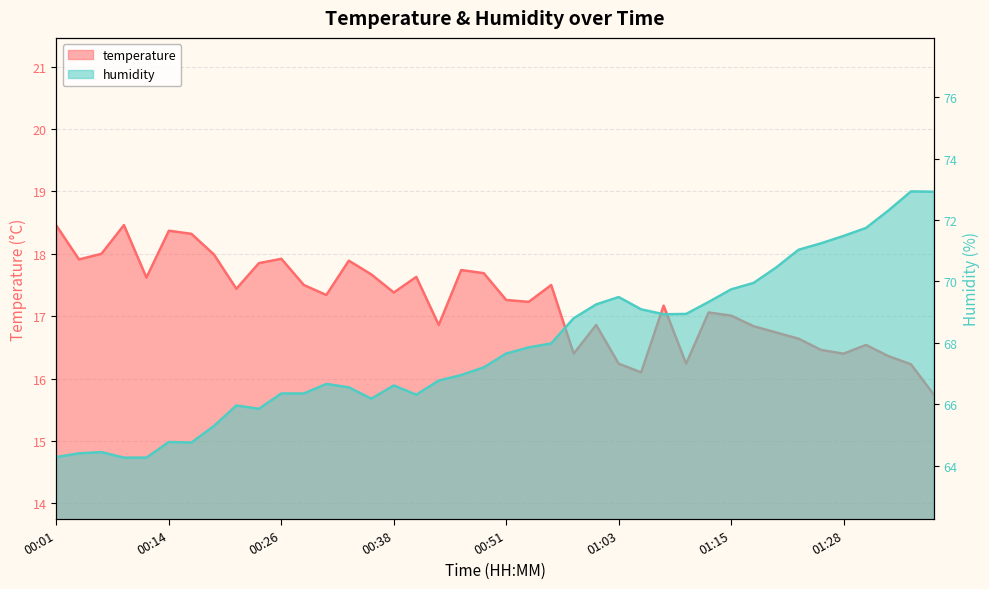

How many series are shown in this chart?

2